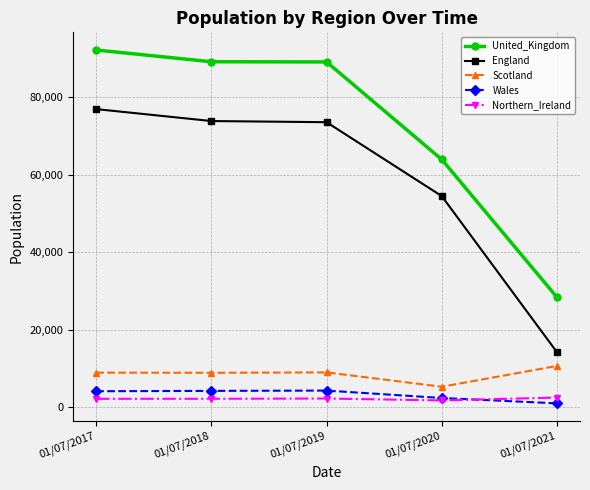

What is the sum of all Scotland values?

42810.0